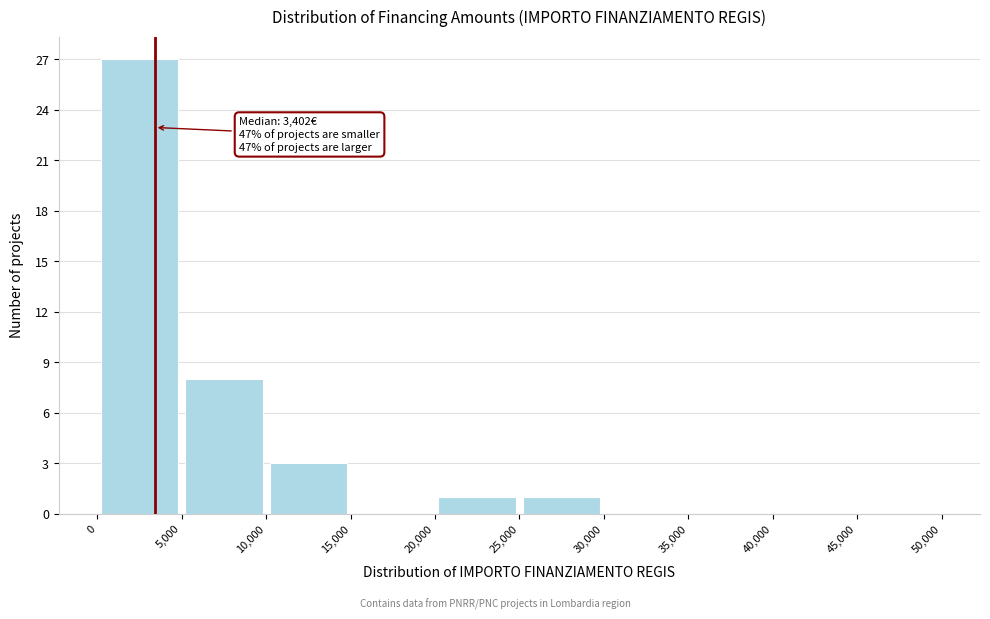

Which range on the x-axis has the tallest bar?

0 to 5,000